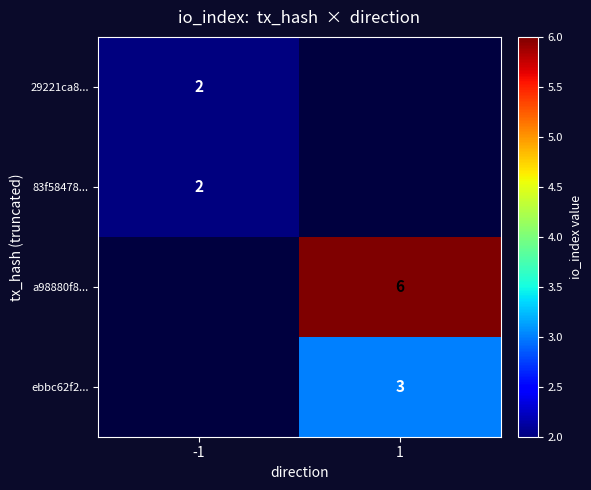

What is the greatest value displayed?

6.0